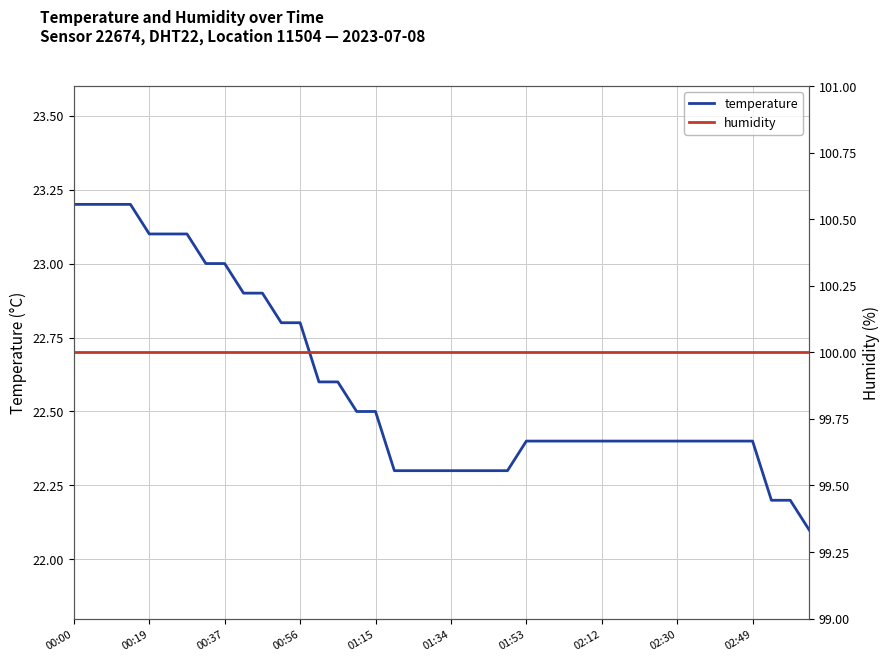

True or false: temperature has a value of 22.6 at 13.

True